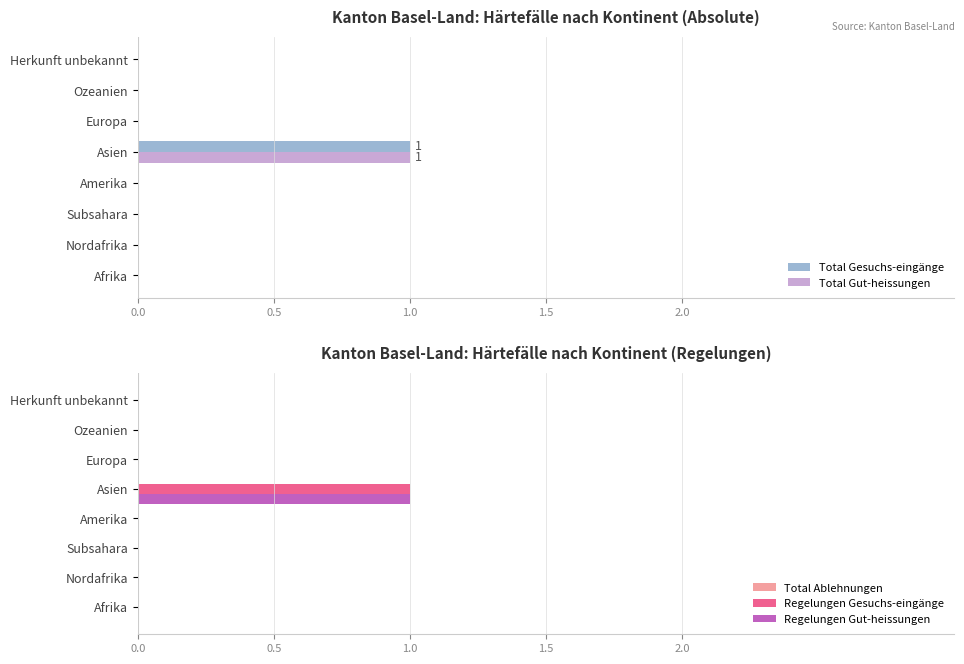

Which series has the largest total across all categories?

Total Ablehnungen